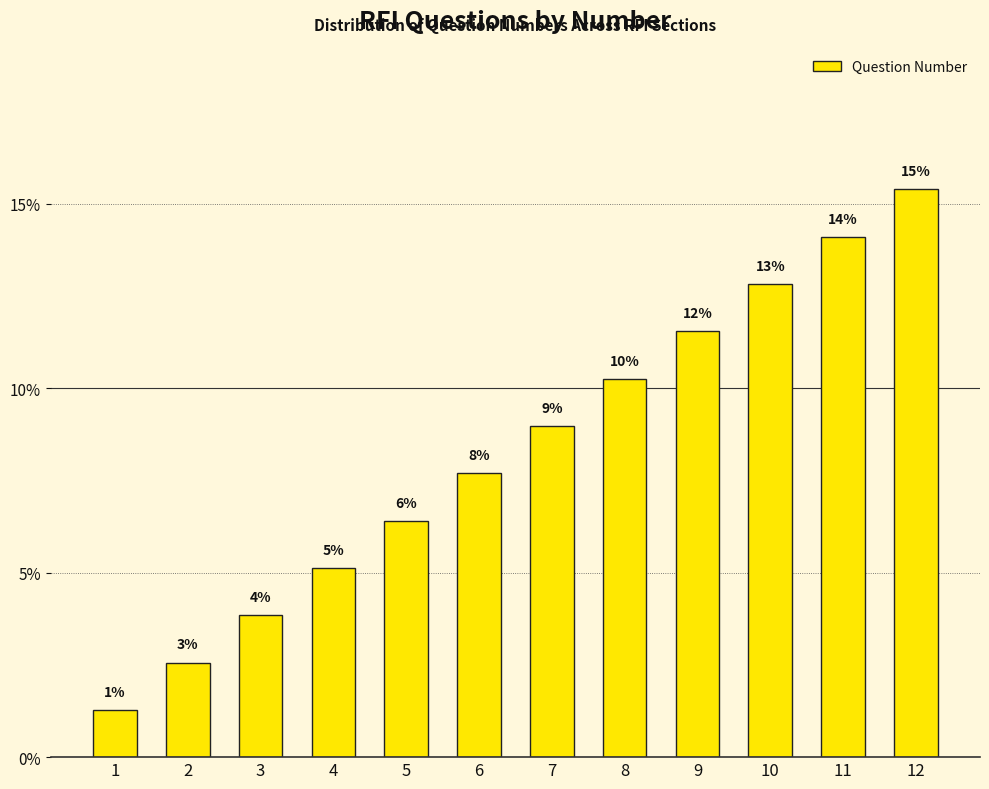

What is the sum of all values?

100.0